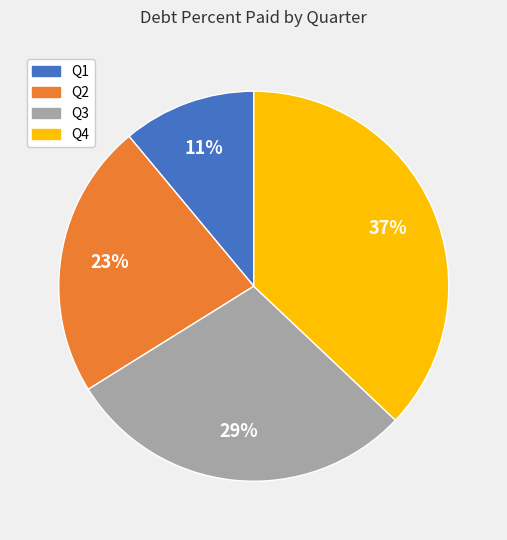

Does any single category account for the majority?

No